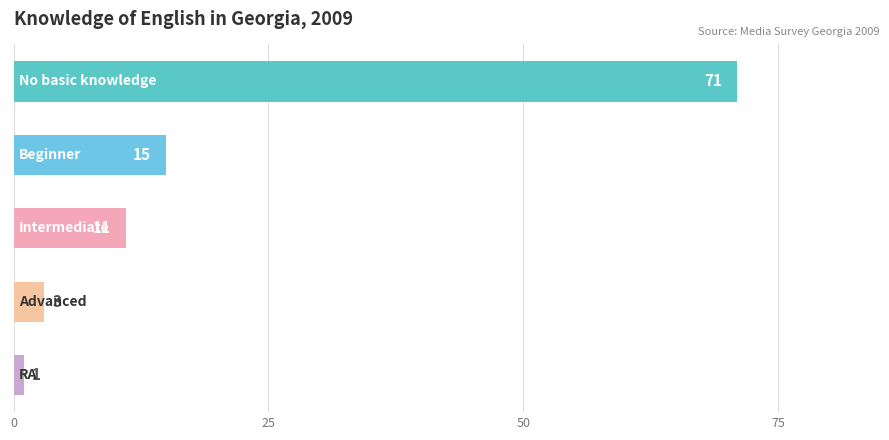

What is the sum of all values?

101